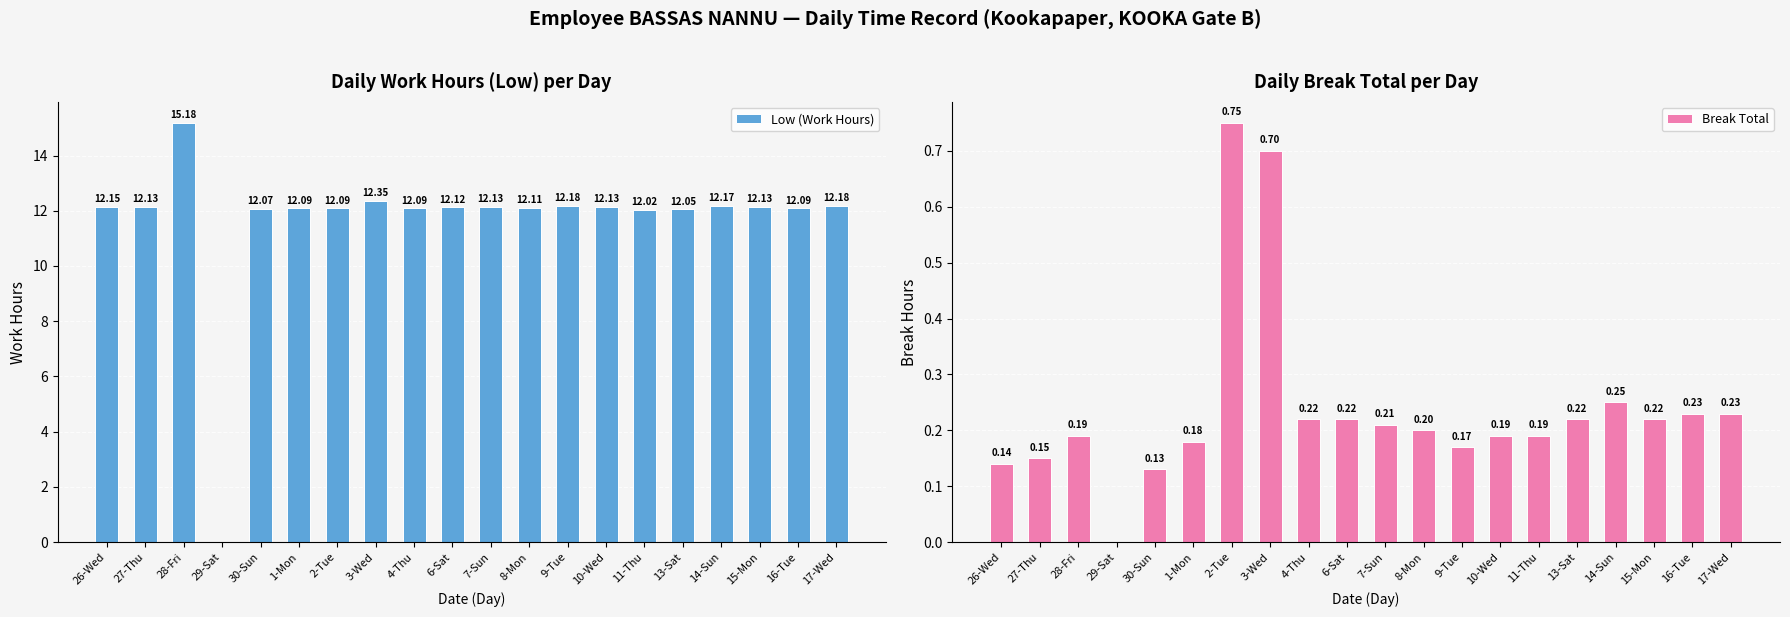

At which category is the sum across all series the highest?

28-Fri